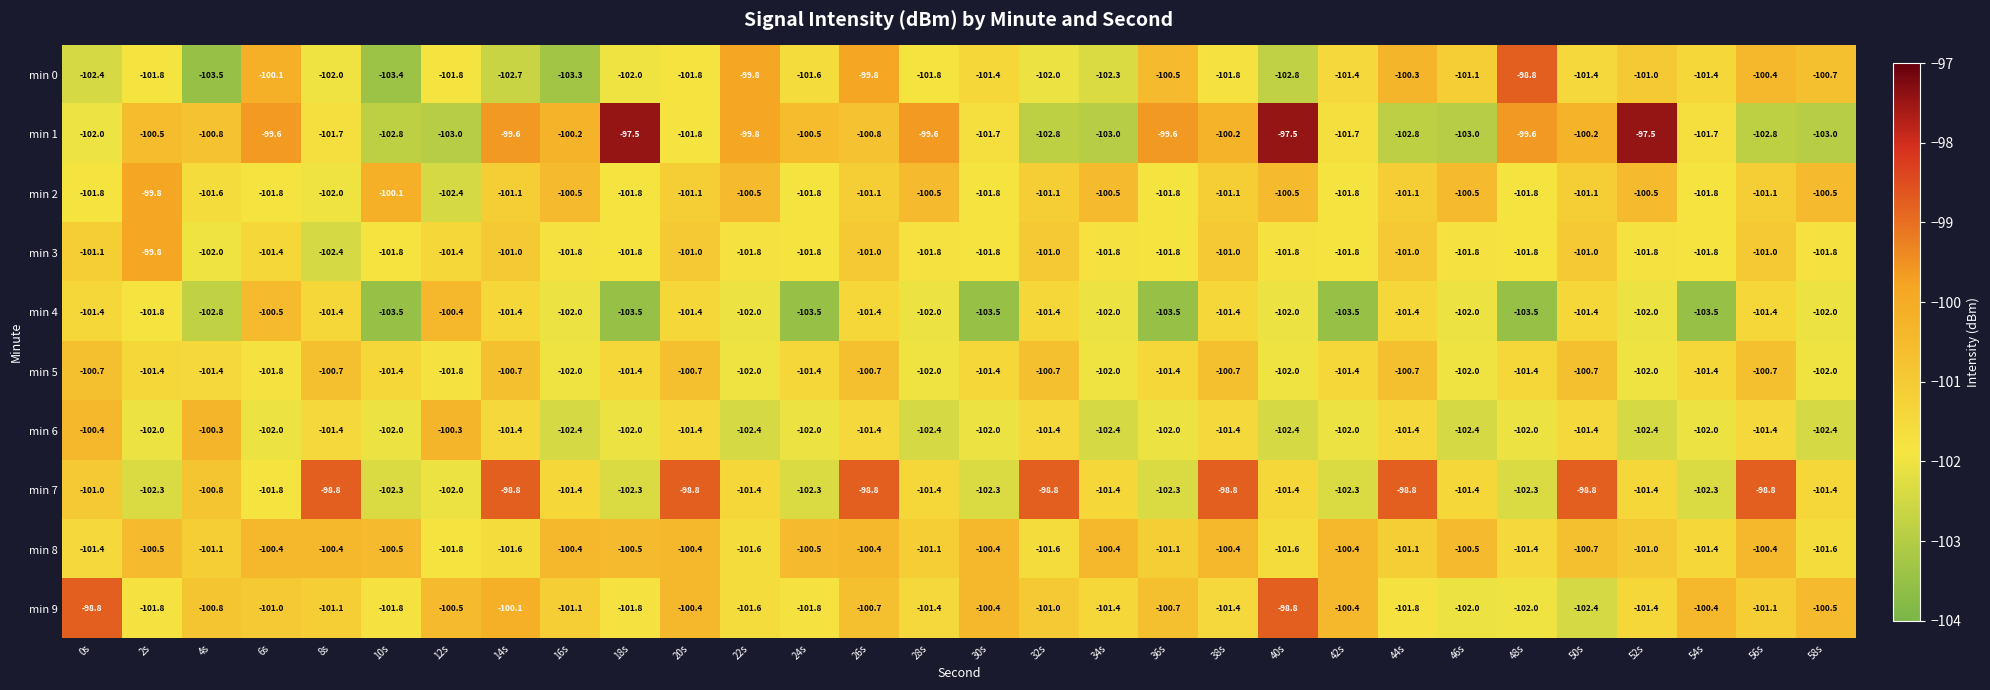

What is the greatest value displayed?

-97.5